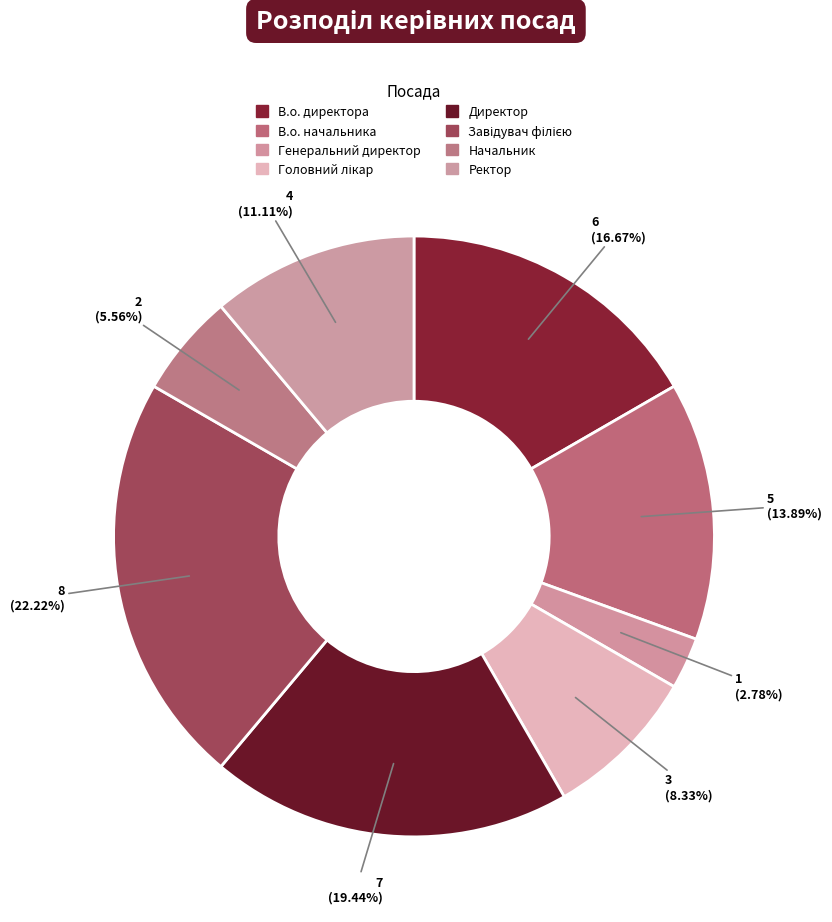

Rank the categories by value from lowest to highest.

Генеральний директор, Начальник, Головний лікар, Ректор, В.о. начальника, В.о. директора, Директор, Завідувач філією